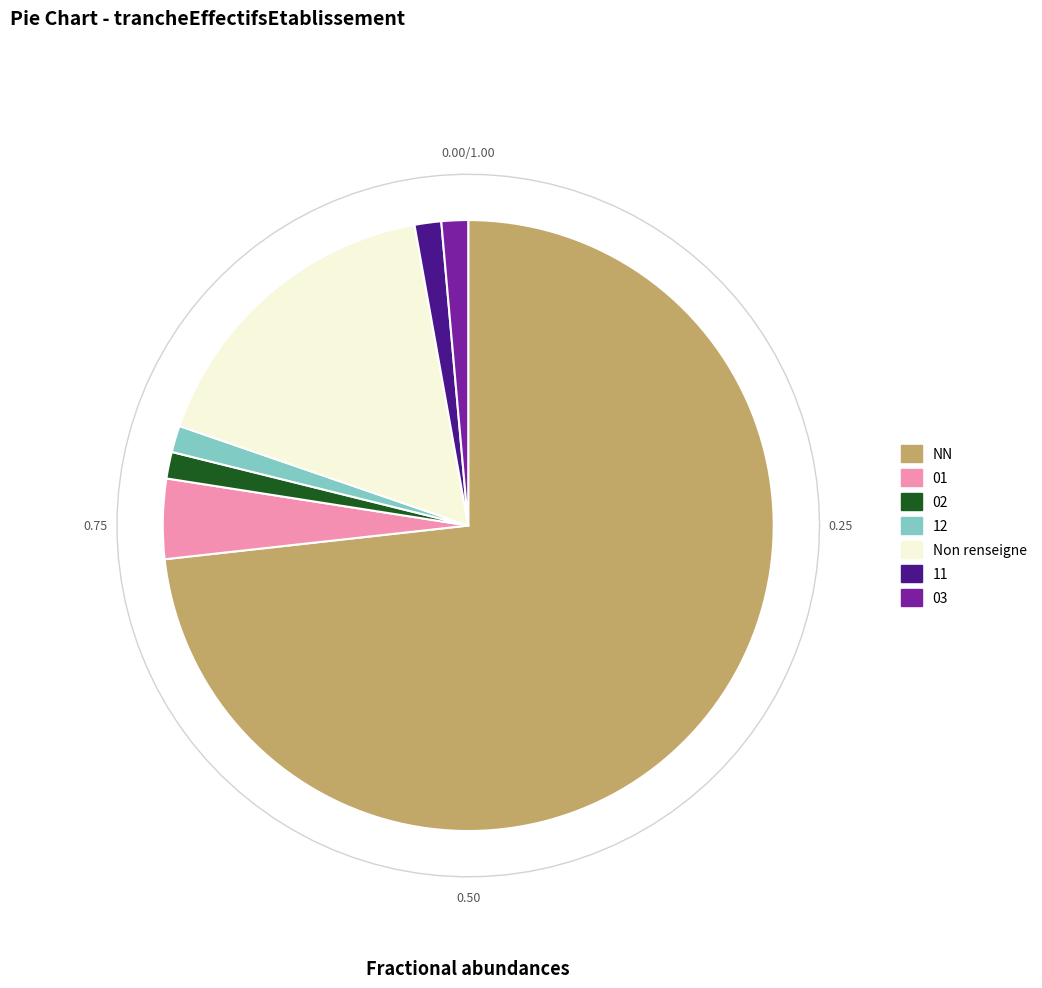

Combined, do 01 and 03 account for over 50%?

No